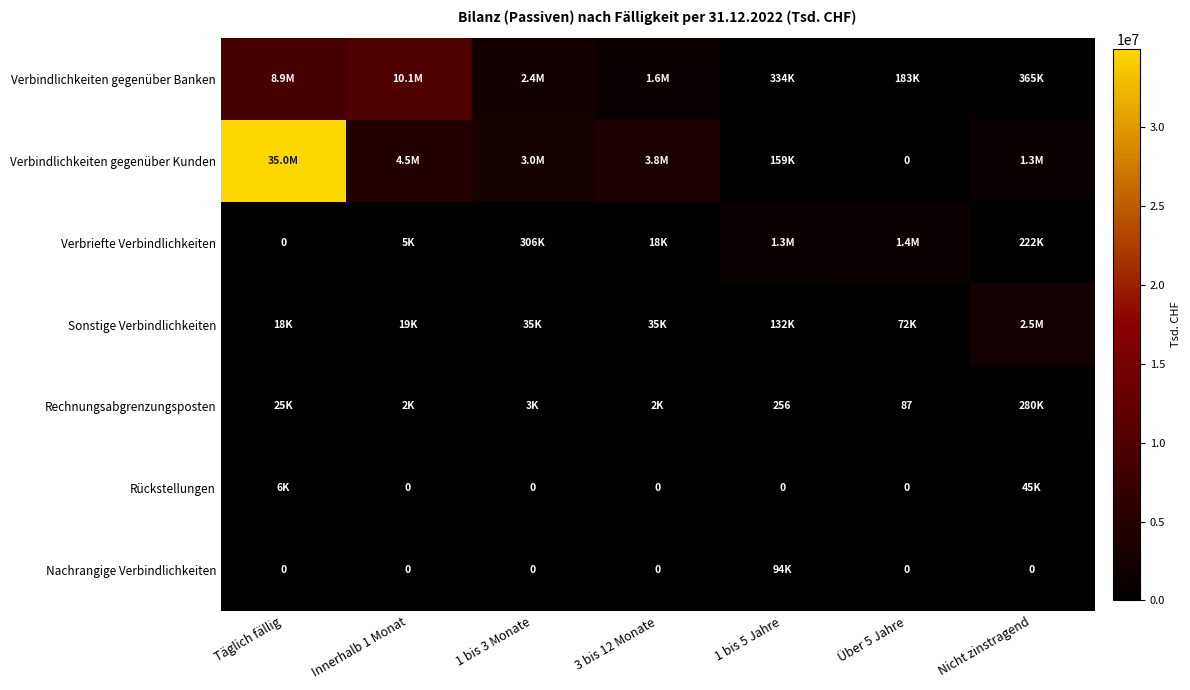

The value of Rechnungsabgrenzungsposten at 1 bis 5 Jahre is 359. True or false?

False